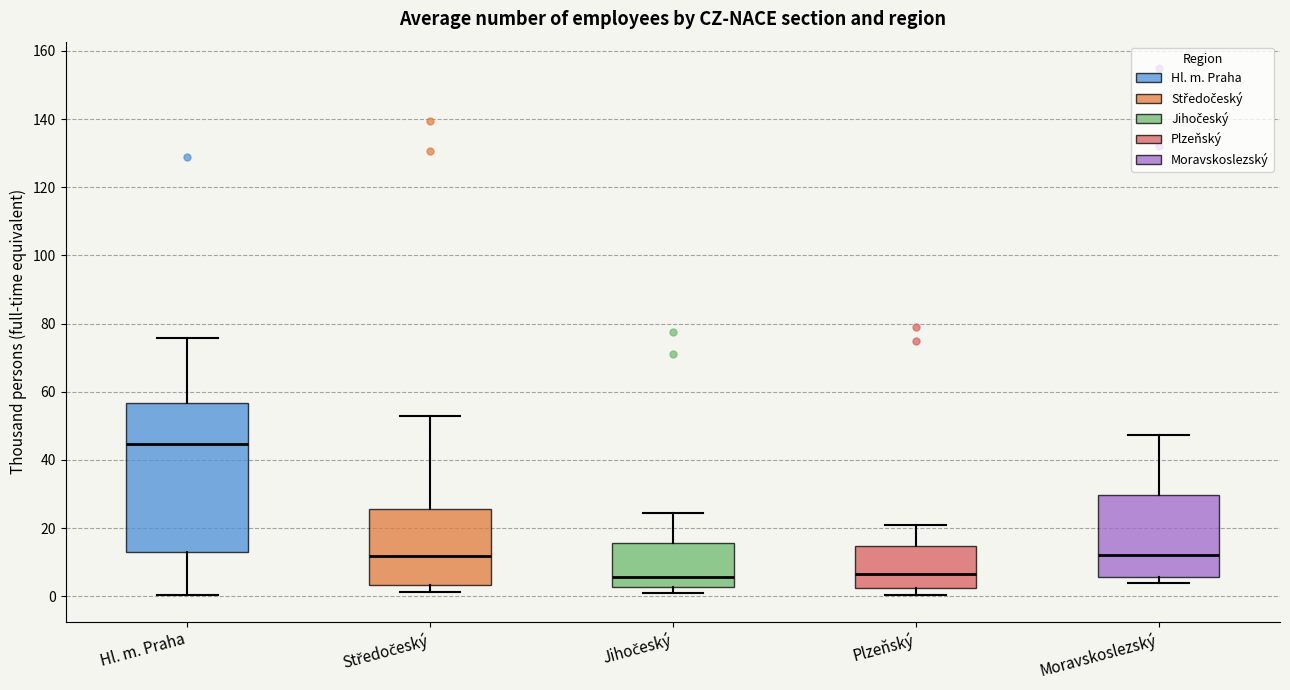

Reading left to right, transcribe this box plot: for each box, give where its median line is, the range the box spans, and where its two whiskers end, as read against the y-axis. The values are not printed on the chart, so give them approximately, as read against the axis.

Hl. m. Praha: median 44, box 12 to 56, whiskers 0 to 76
Středočeský: median 12, box 4 to 26, whiskers 2 to 54
Jihočeský: median 6, box 2 to 16, whiskers 2 (just below the box's lower edge) to 24
Plzeňský: median 6, box 2 to 14, whiskers 0 to 22
Moravskoslezský: median 12, box 6 to 30, whiskers 4 to 48